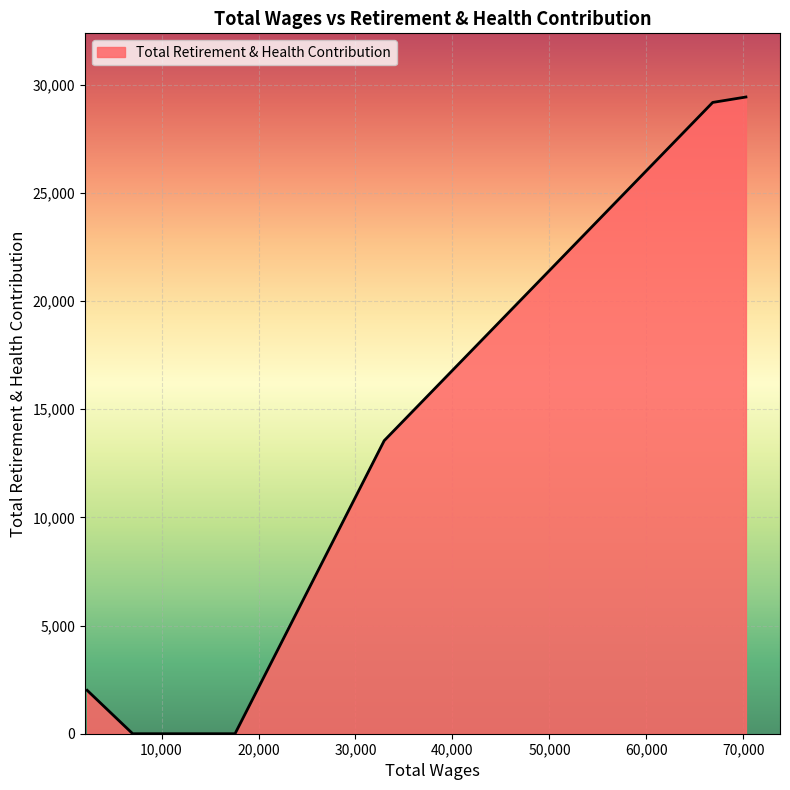

What is the average value?

9271